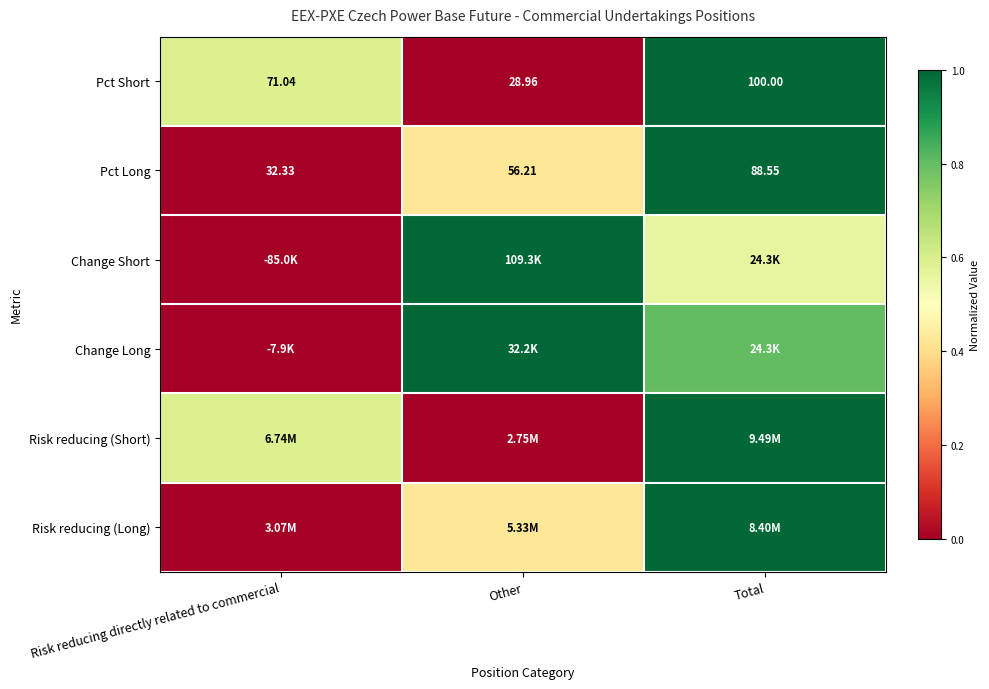

List the labels in order of Pct Short value, largest first.

Total, Risk reducing directly related to commercial, Other